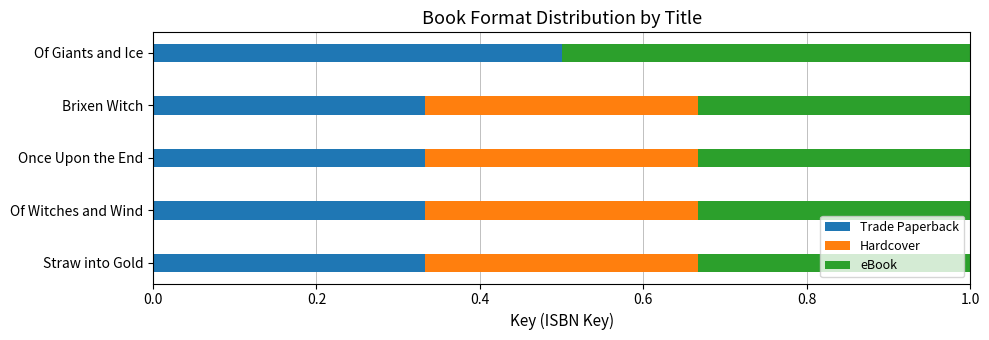

What is the total value across all series at Of Giants and Ice?

1.0